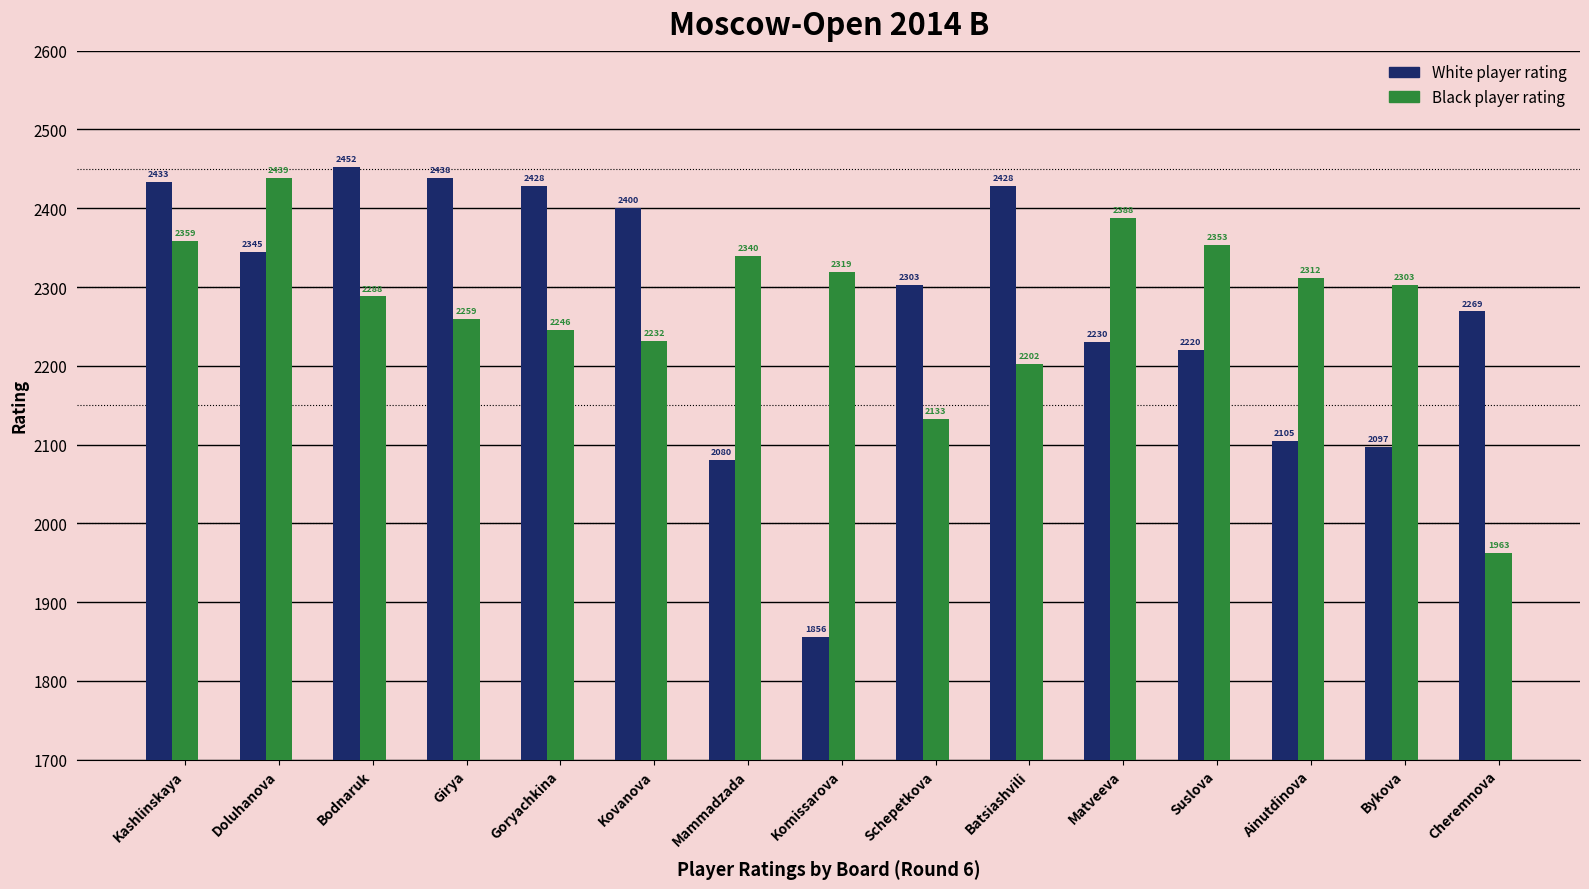

Reading left to right, transcribe all the data shown in this chart.

White player rating: Kashlinskaya=2433	Doluhanova=2345	Bodnaruk=2452	Girya=2438	Goryachkina=2428	Kovanova=2400	Mammadzada=2080	Komissarova=1856	Schepetkova=2303	Batsiashvili=2428	Matveeva=2230	Suslova=2220	Ainutdinova=2105	Bykova=2097	Cheremnova=2269
Black player rating: Kashlinskaya=2359	Doluhanova=2439	Bodnaruk=2288	Girya=2259	Goryachkina=2246	Kovanova=2232	Mammadzada=2340	Komissarova=2319	Schepetkova=2133	Batsiashvili=2202	Matveeva=2388	Suslova=2353	Ainutdinova=2312	Bykova=2303	Cheremnova=1963